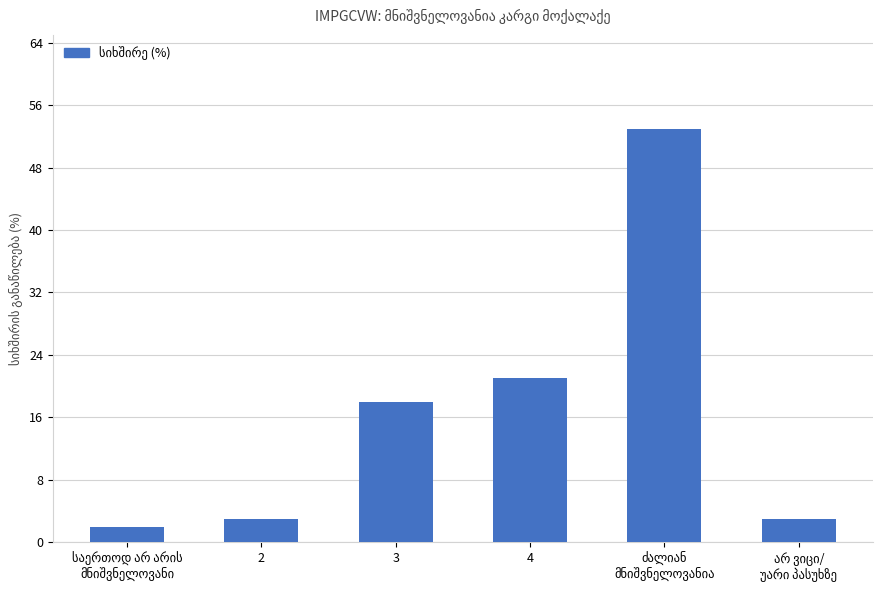

What is the change in value from 2 to 4?

+18